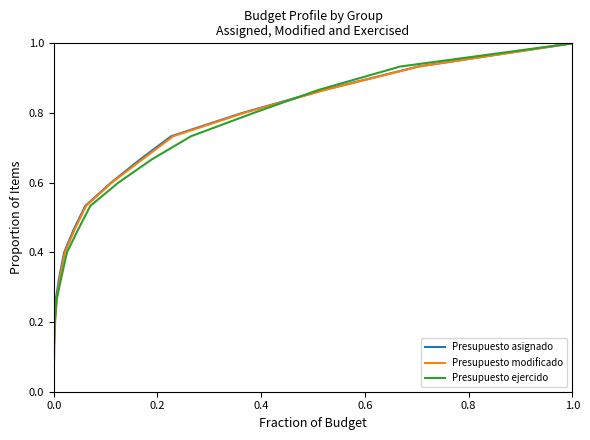

How many values in Presupuesto asignado are above zero?

15